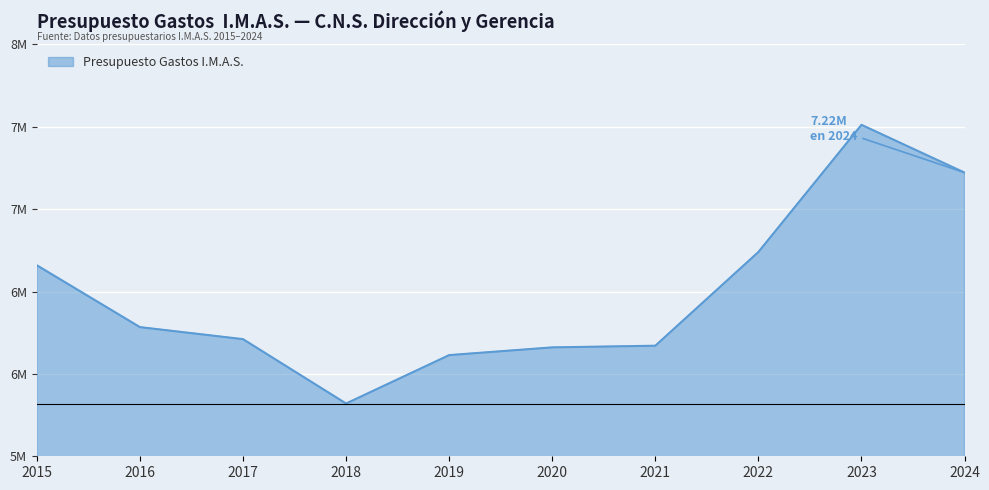

List the labels in order of value, largest first.

2023, 2024, 2022, 2015, 2016, 2017, 2021, 2020, 2019, 2018